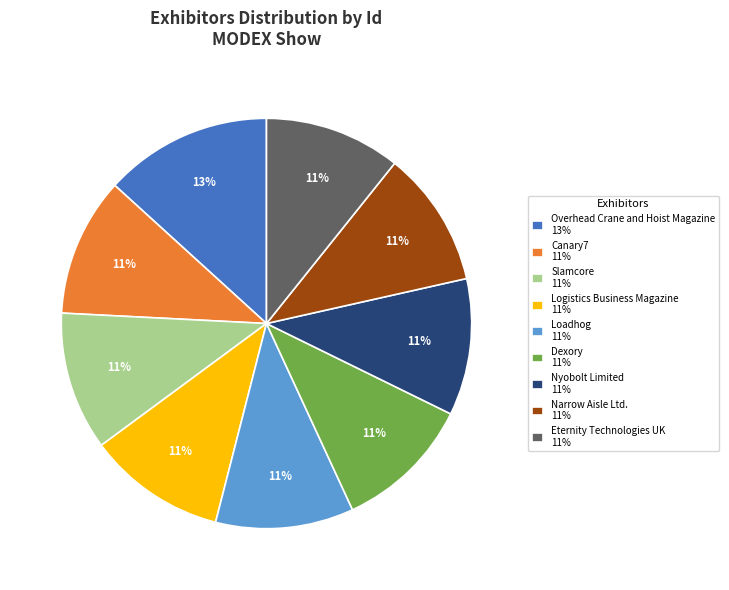

To the nearest percent, what is the average slice percentage?

11%